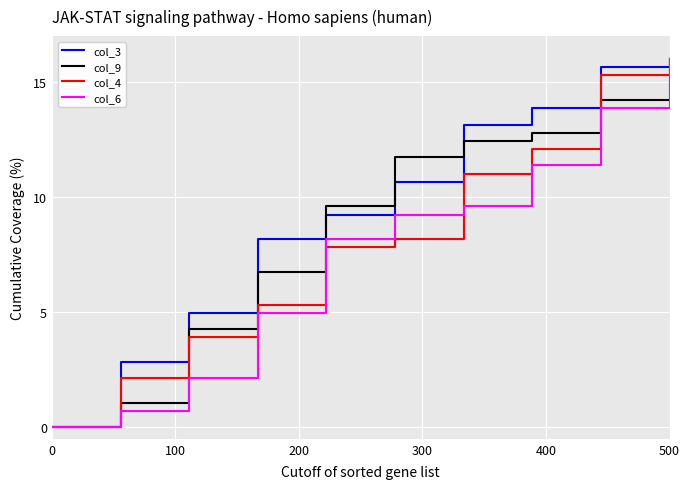

What is the average value of the col_4 series?

8.2